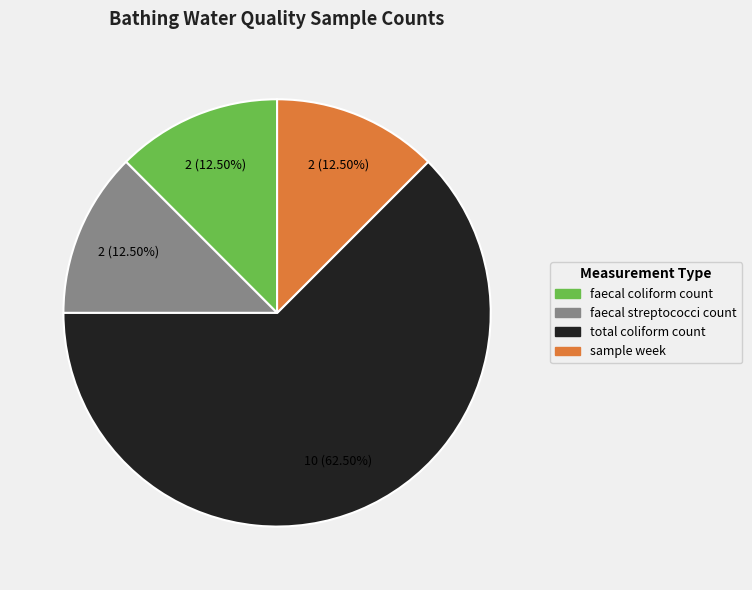

Is it true that sample week is 20% of the pie?

False